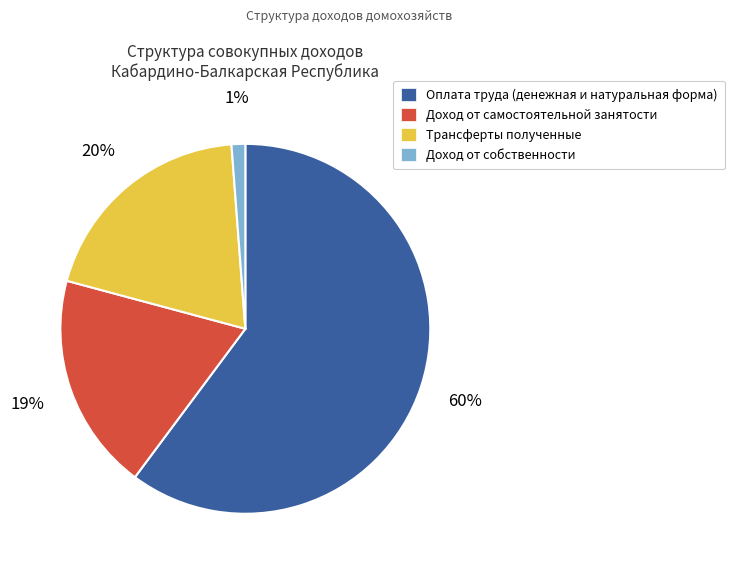

Does Доход от самостоятельной занятости account for over 50% of the chart?

No